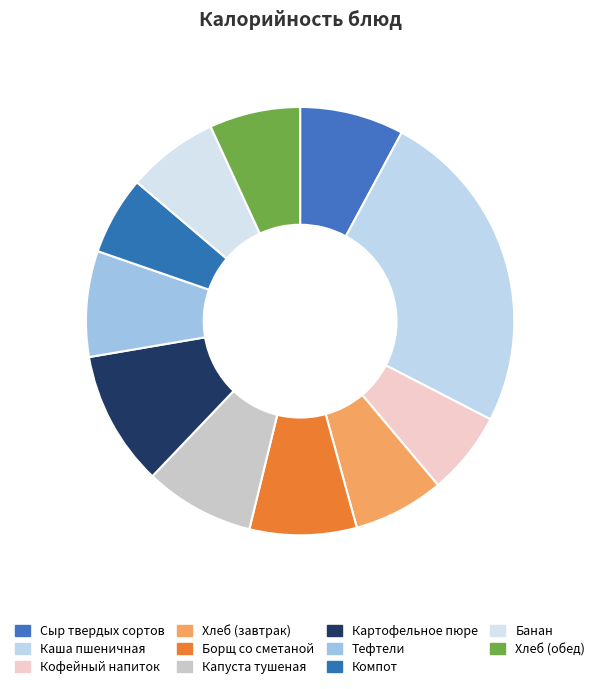

To the nearest percent, what is the difference between the largest and smallest slice percentages?

19%